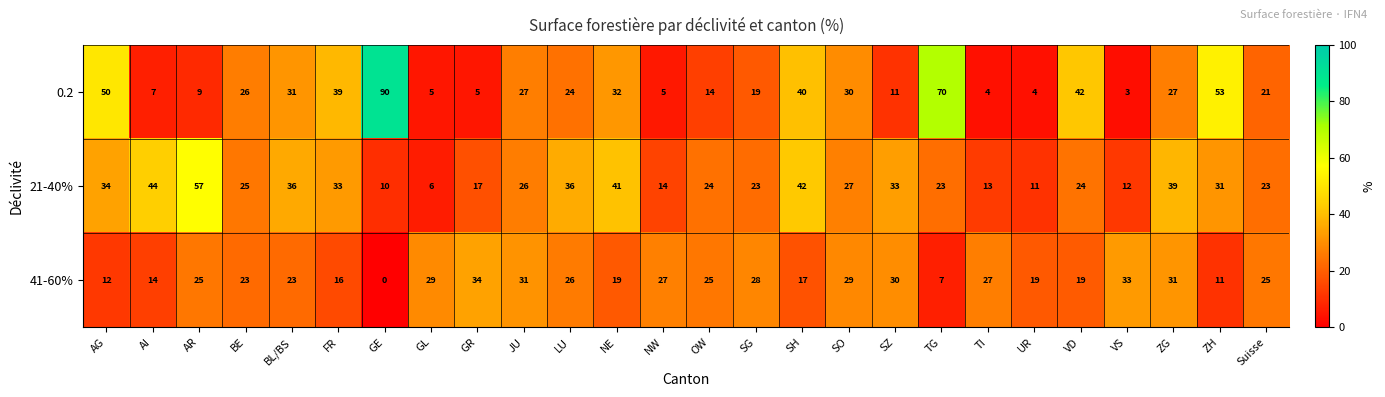

What value does the 0.2 series have at AG?

50